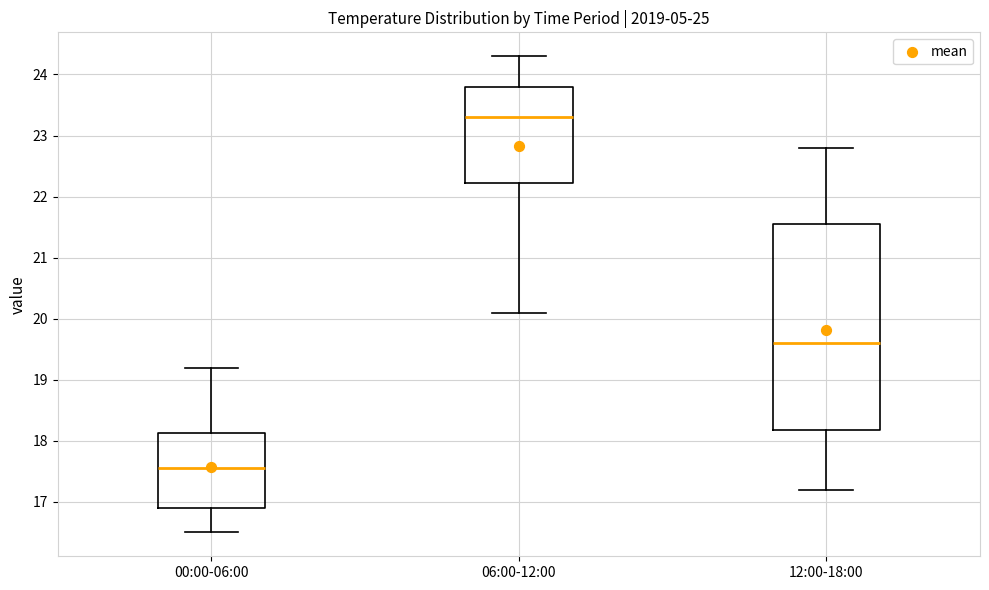

Which box's median line is the lowest?

00:00-06:00